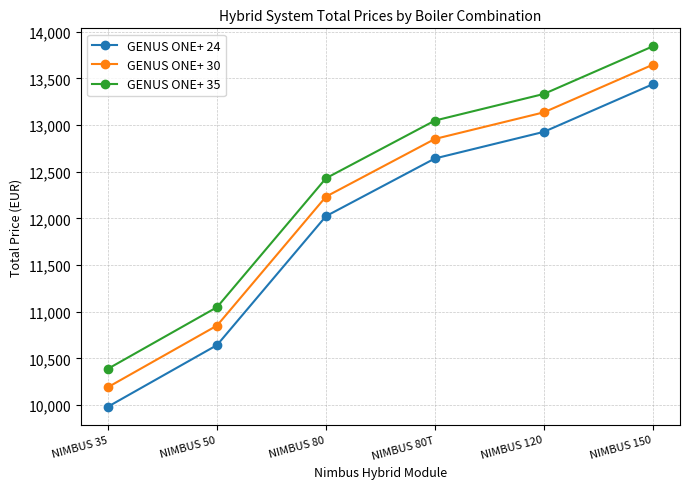

Read the GENUS ONE+ 35 value at NIMBUS 80, to the nearest 100.

12400